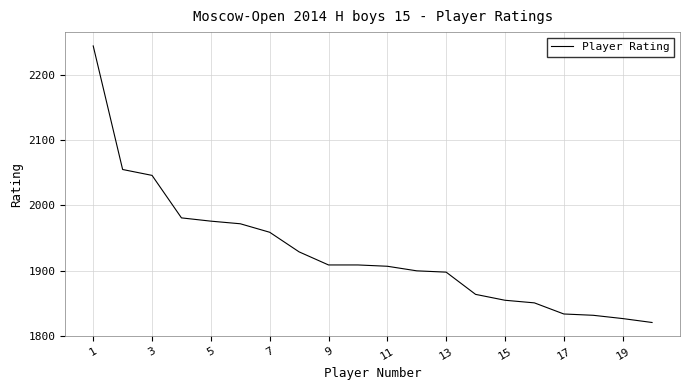

What is the difference between the maximum and minimum values?

423